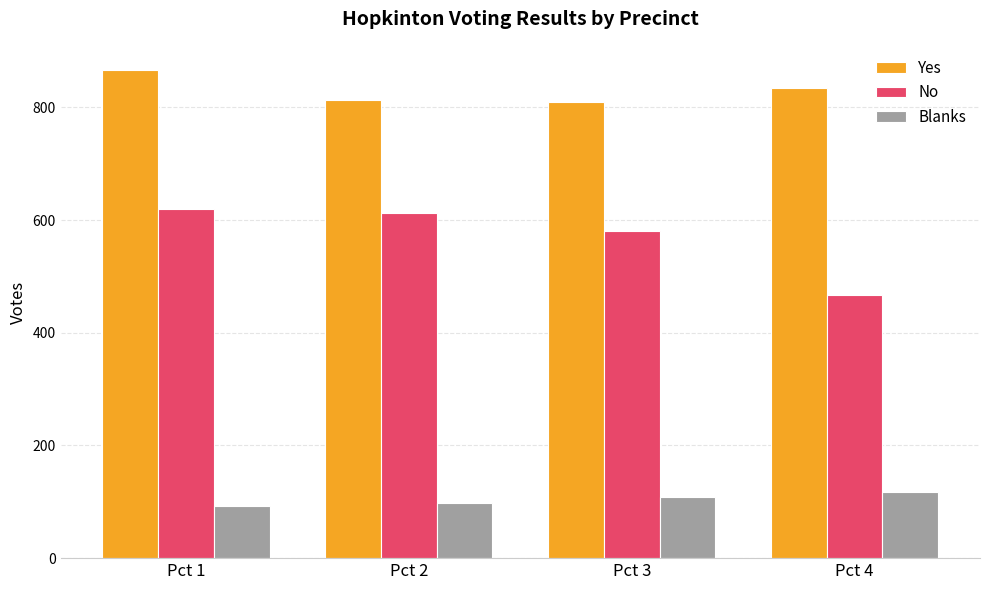

What is the maximum value shown in the chart?

866